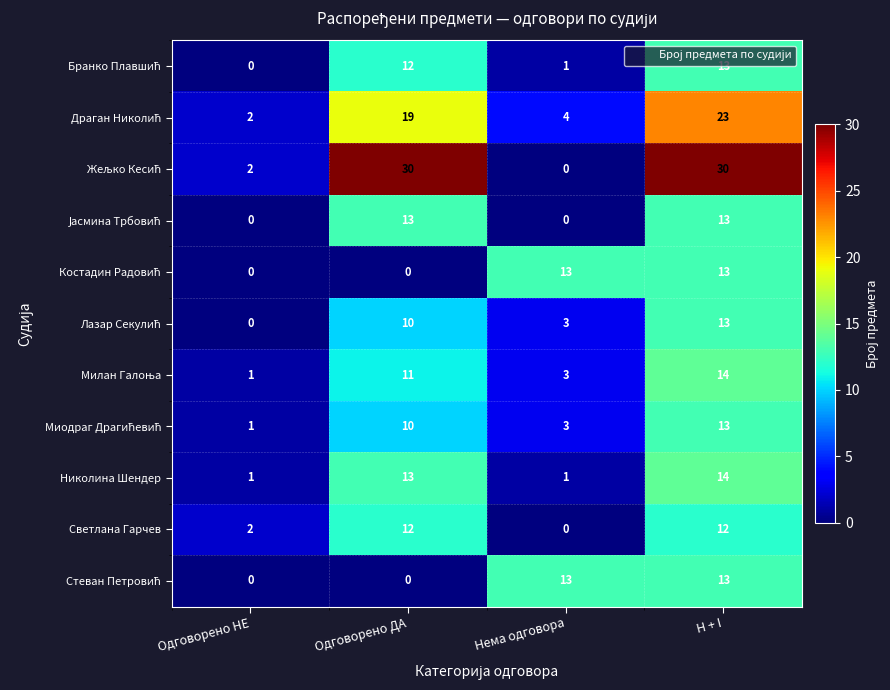

The value of Николина Шендер at Одговорено ДА is 13. True or false?

True